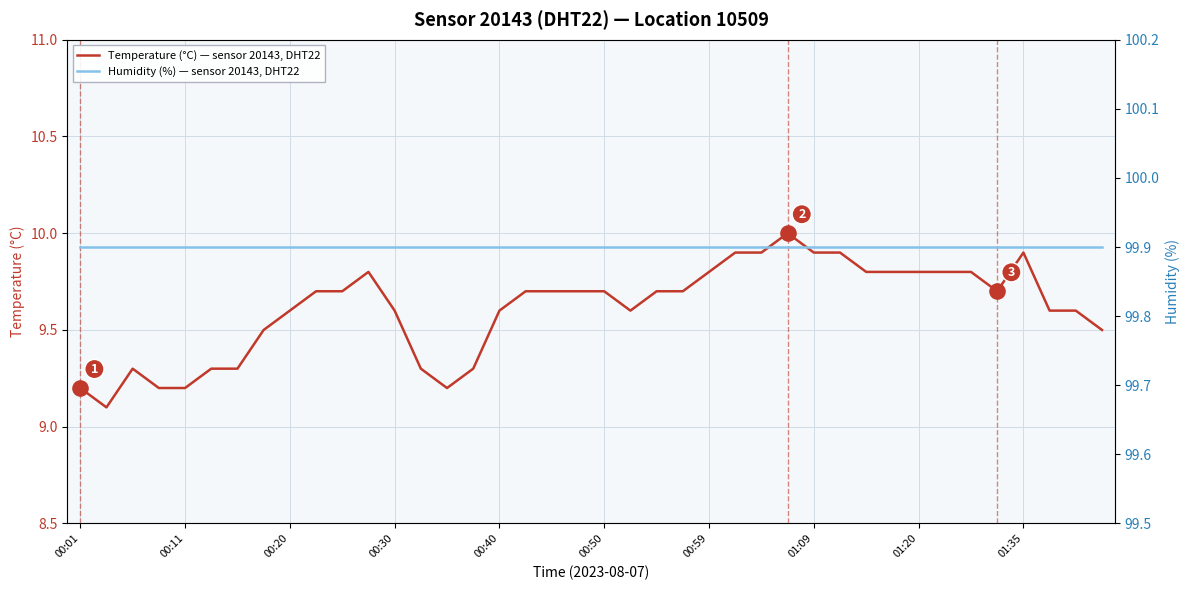

Which series has the largest total across all categories?

Humidity (%) — sensor 20143, DHT22